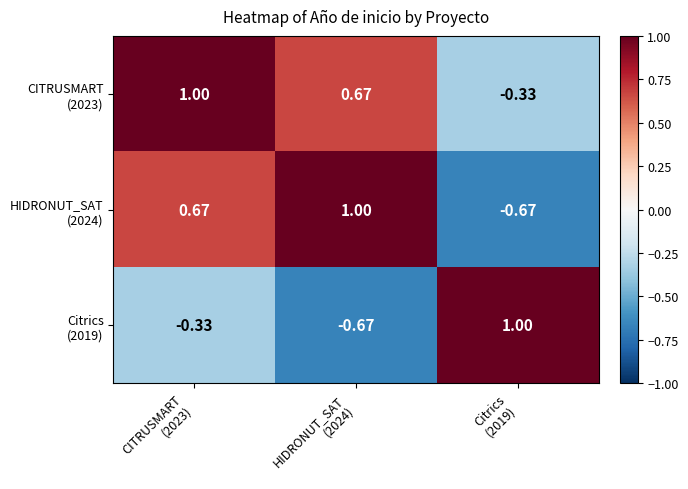

How many data points does each series have?

3